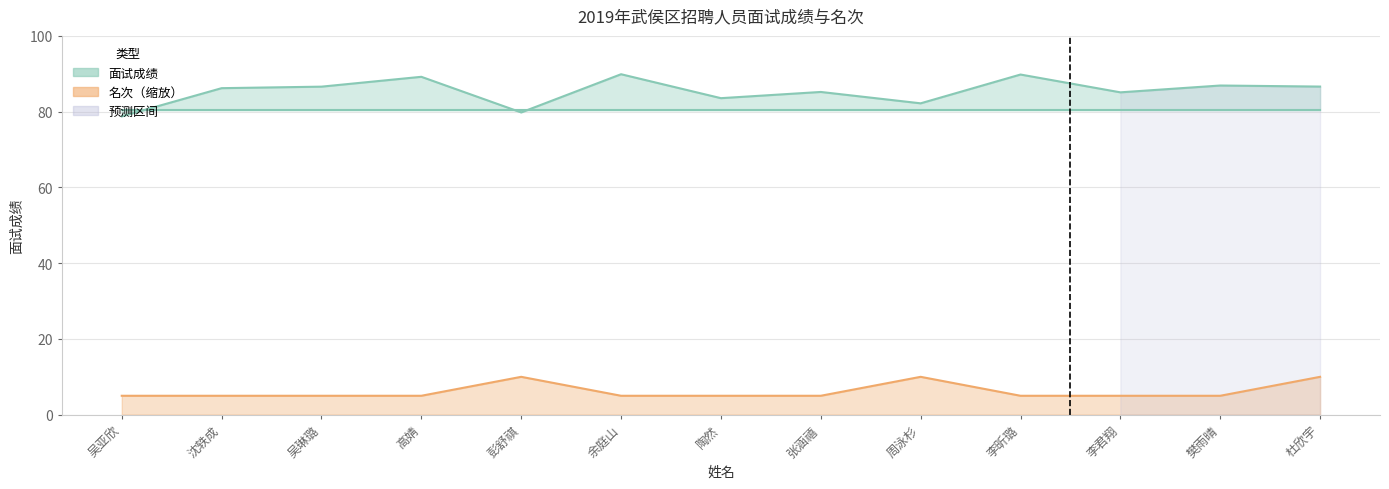

Where is 名次 nearest to the value 7?

吴亚欣